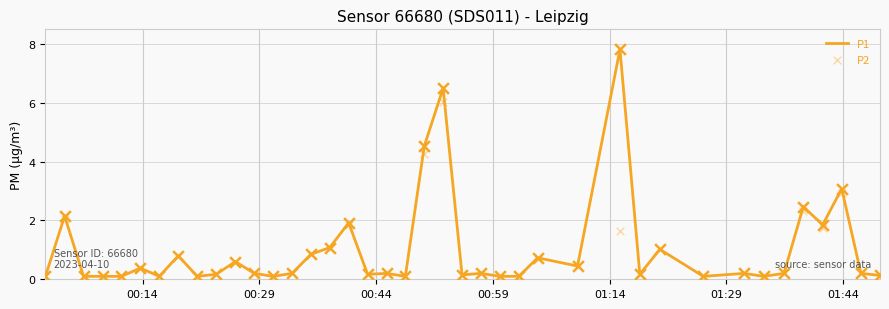

What is the highest value of the P1 series?

7.8